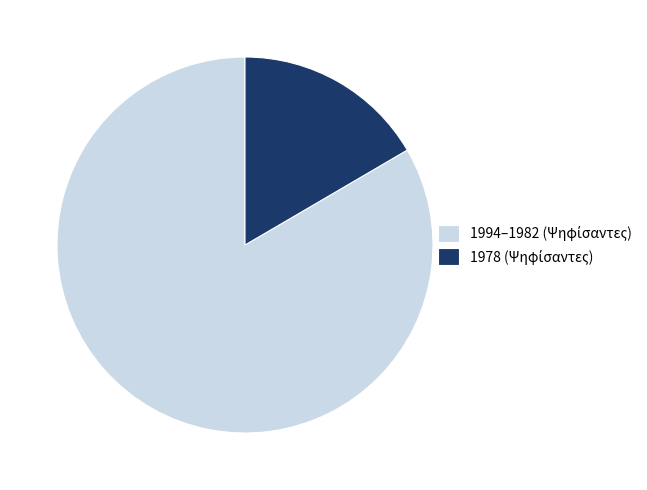

Is there a majority slice in this chart?

Yes